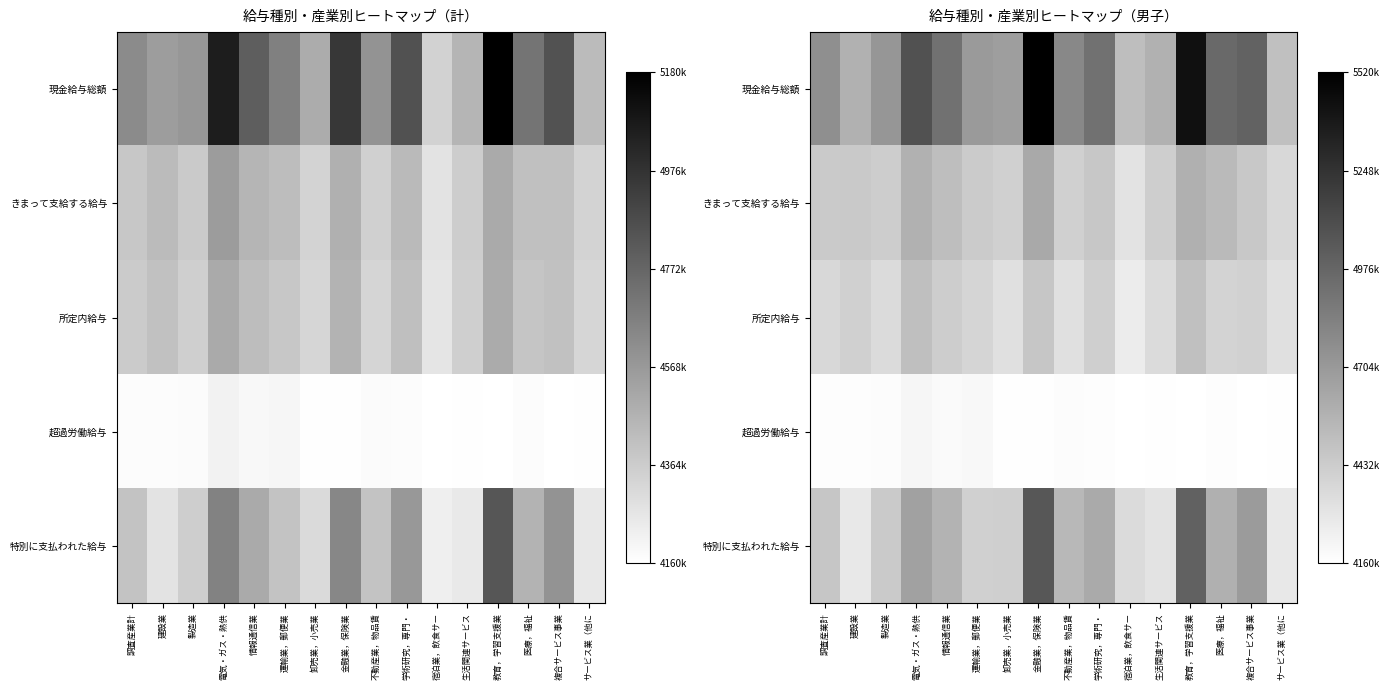

What is the difference between the highest and lowest values at 生活関連サービス?

0.3